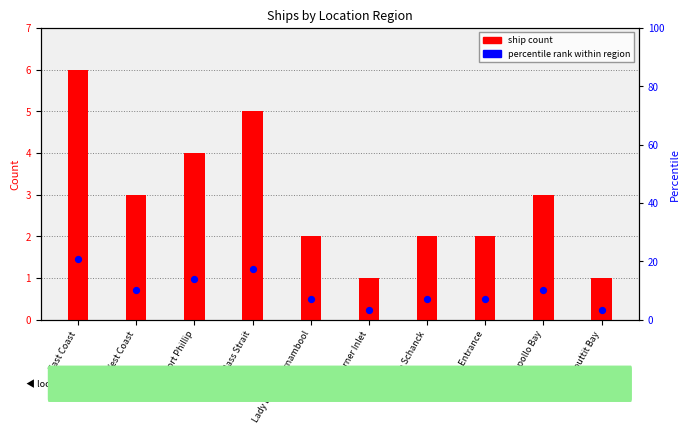

Is the value of percentile rank within region at Lakes Entrance greater than the value of ship count at Cape Schanck?

Yes